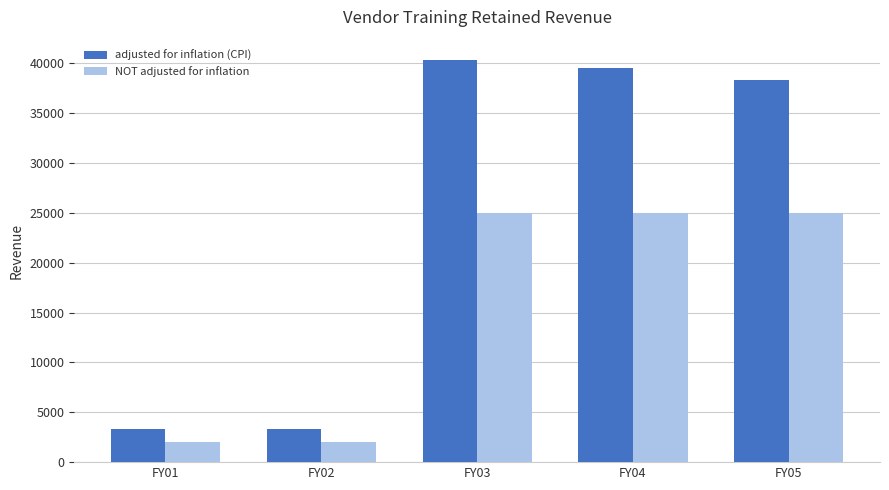

The value of adjusted for inflation (CPI) at FY05 is 60444. True or false?

False